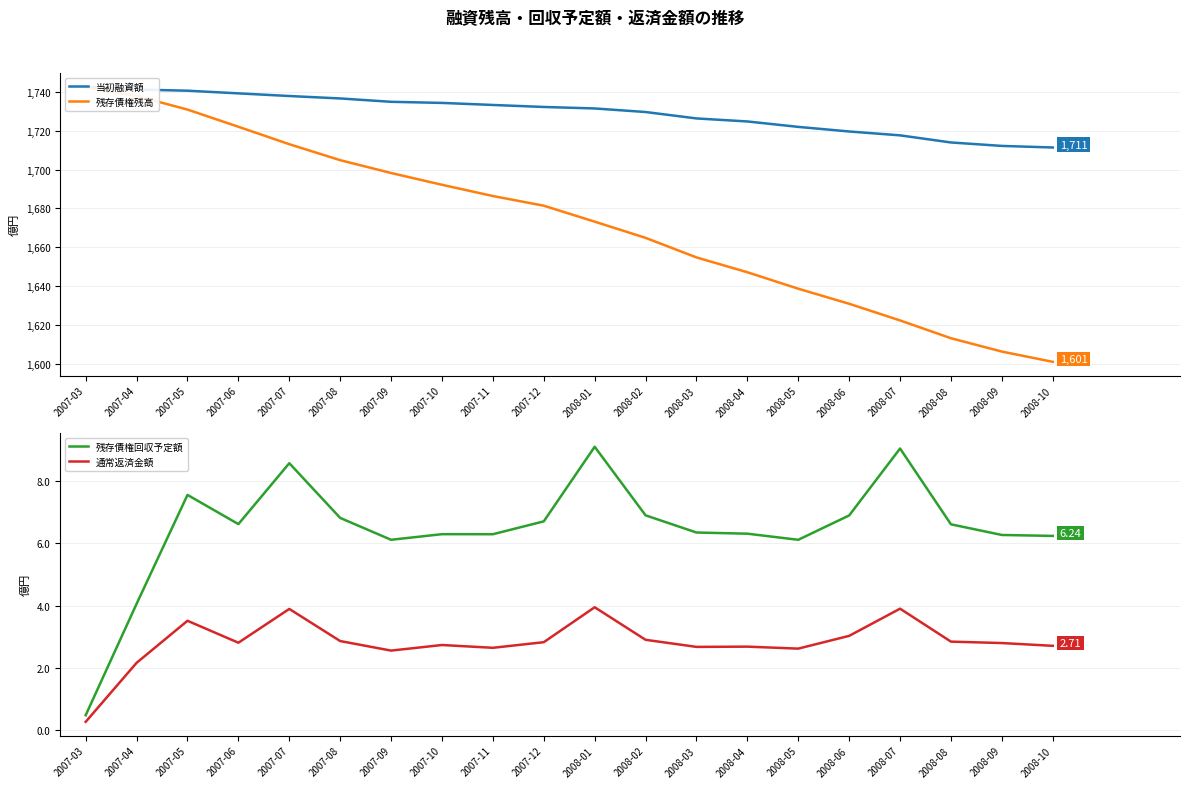

Where is 残存債権回収予定額 nearest to the value 4?

2007-04